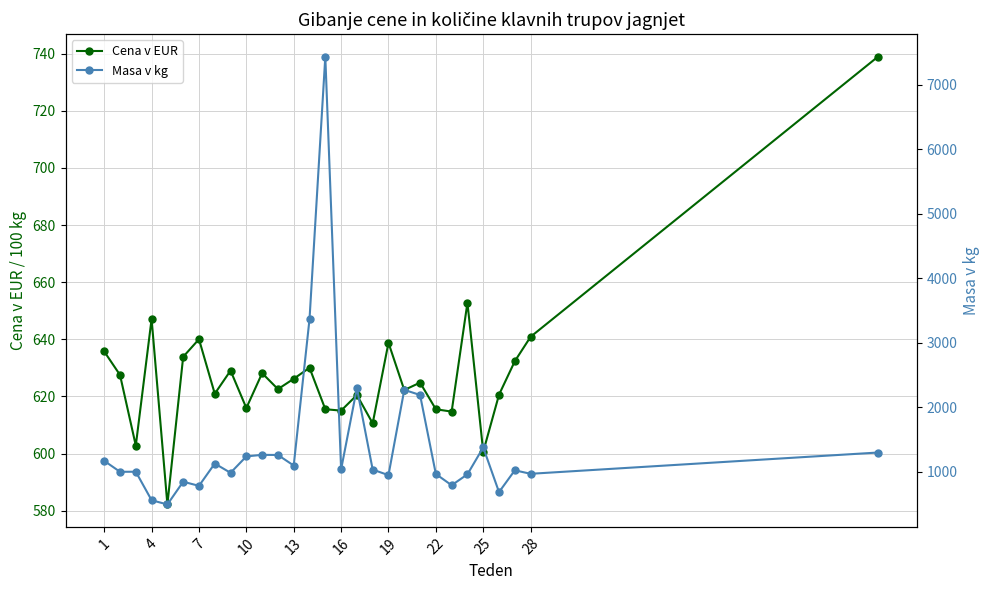

What is the average value of the Masa v kg series?

1427.5